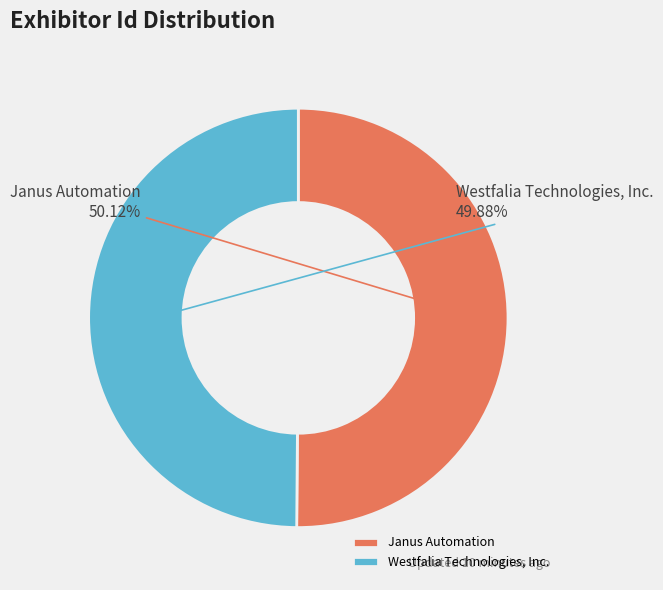

Is there any slice that represents more than half of the pie?

Yes